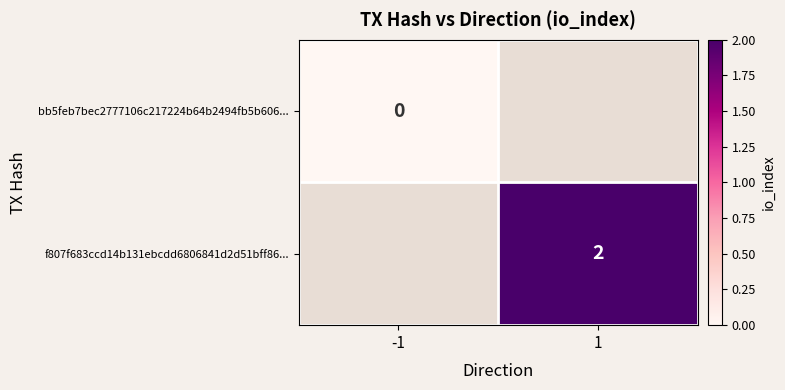

The f807f683ccd14b131ebcdd6806841d2d51bff86... series shows 3 at 1. True or false?

False